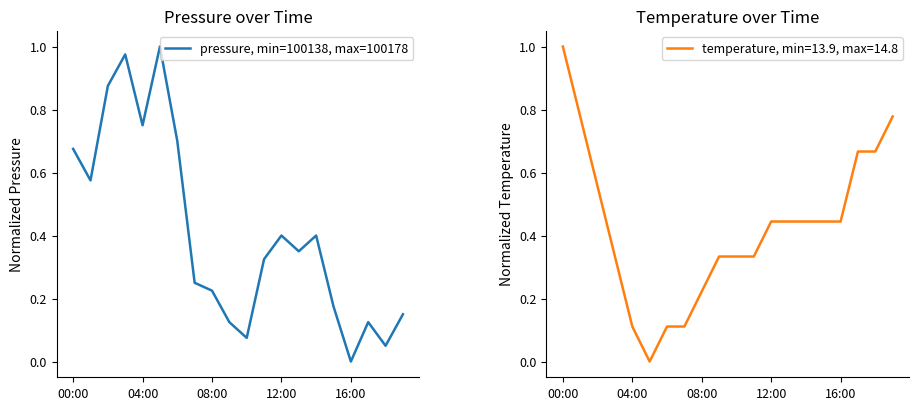

The pressure, min=100138, max=100178 series shows 0.0 at 16:00. True or false?

True